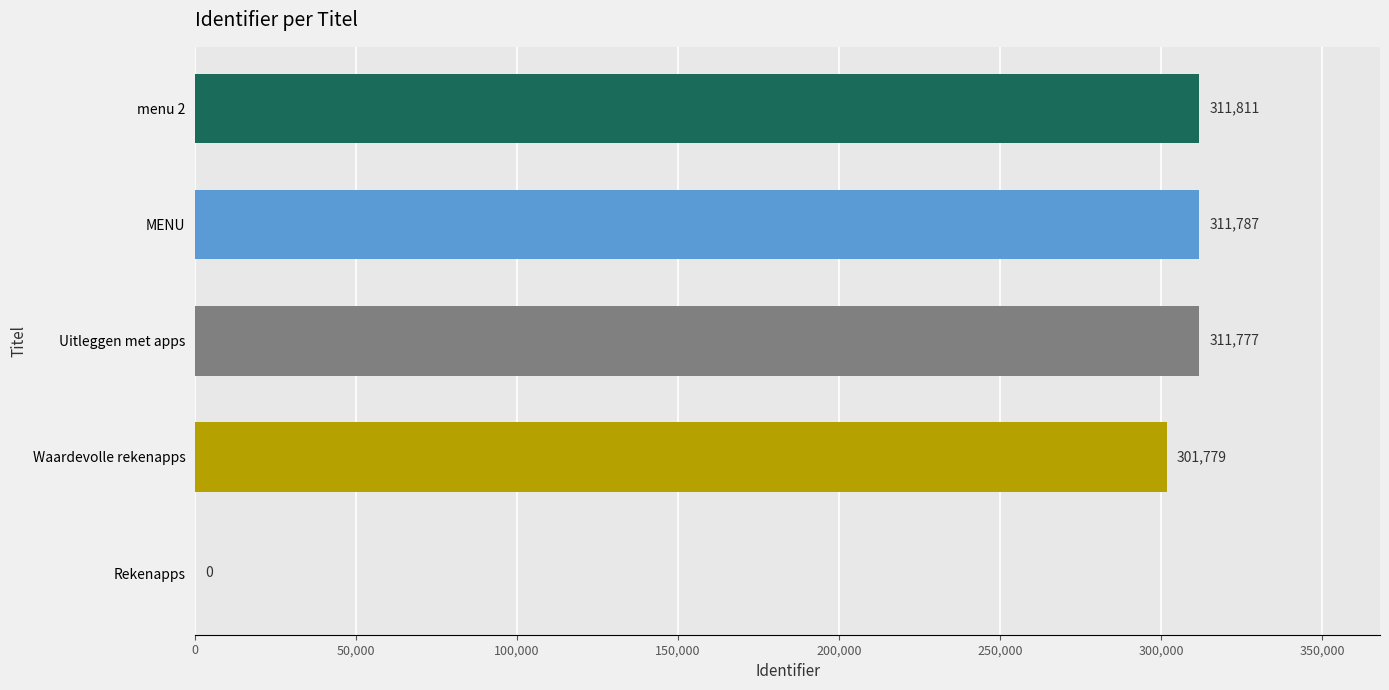

Read the value at MENU, to the nearest 100.

311800